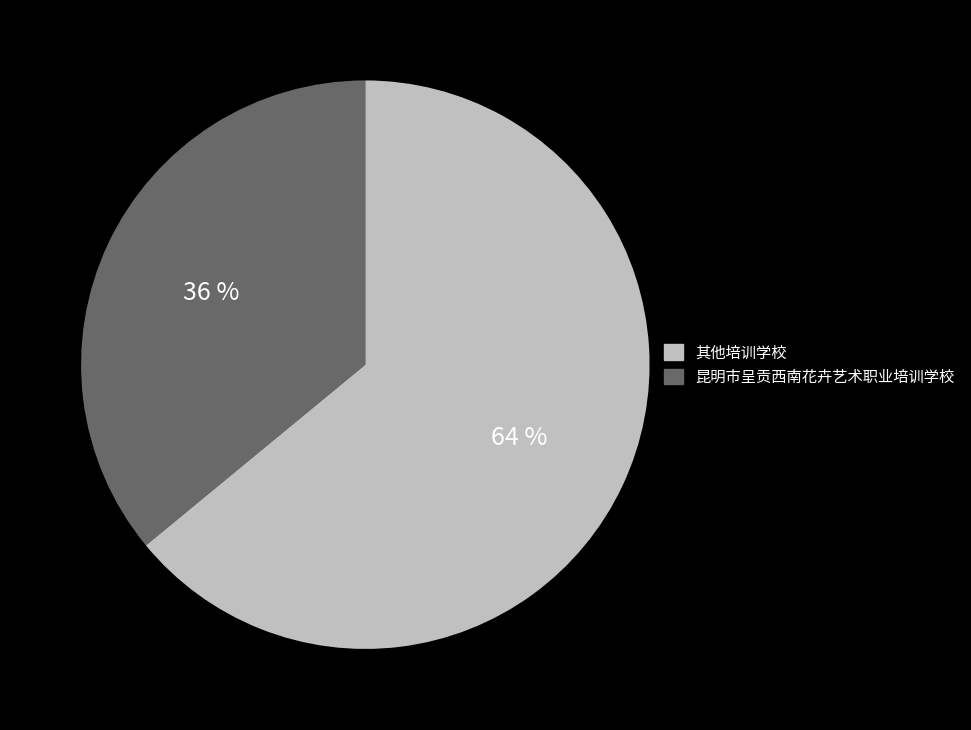

How many segments does this pie chart have?

2